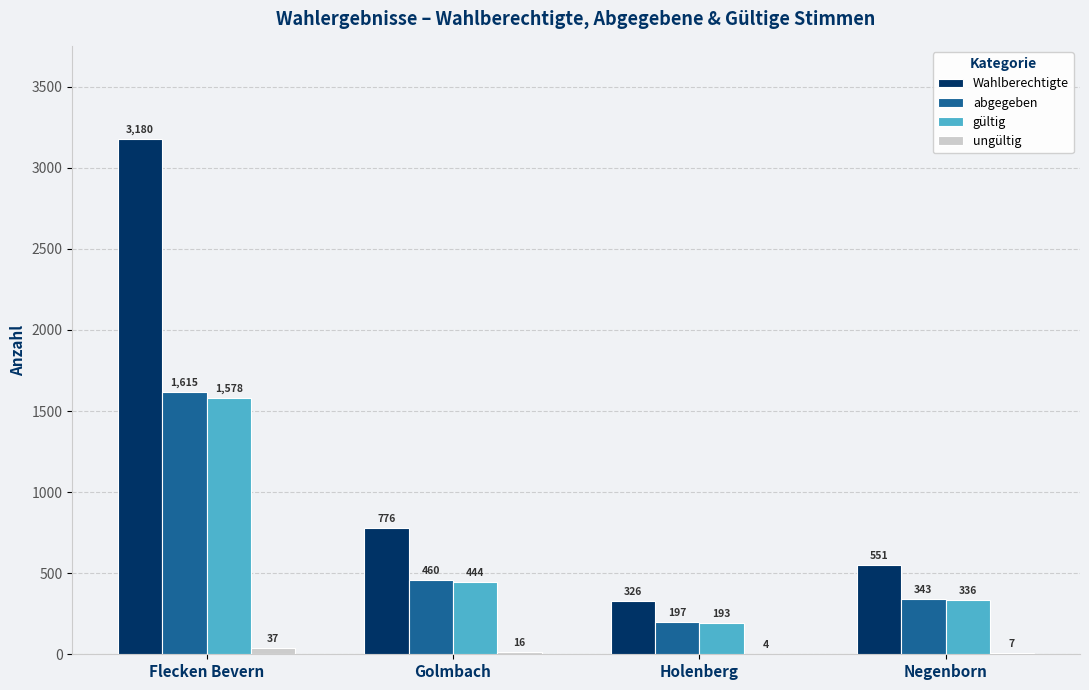

Which category has the highest value in the abgegeben series?

Flecken Bevern